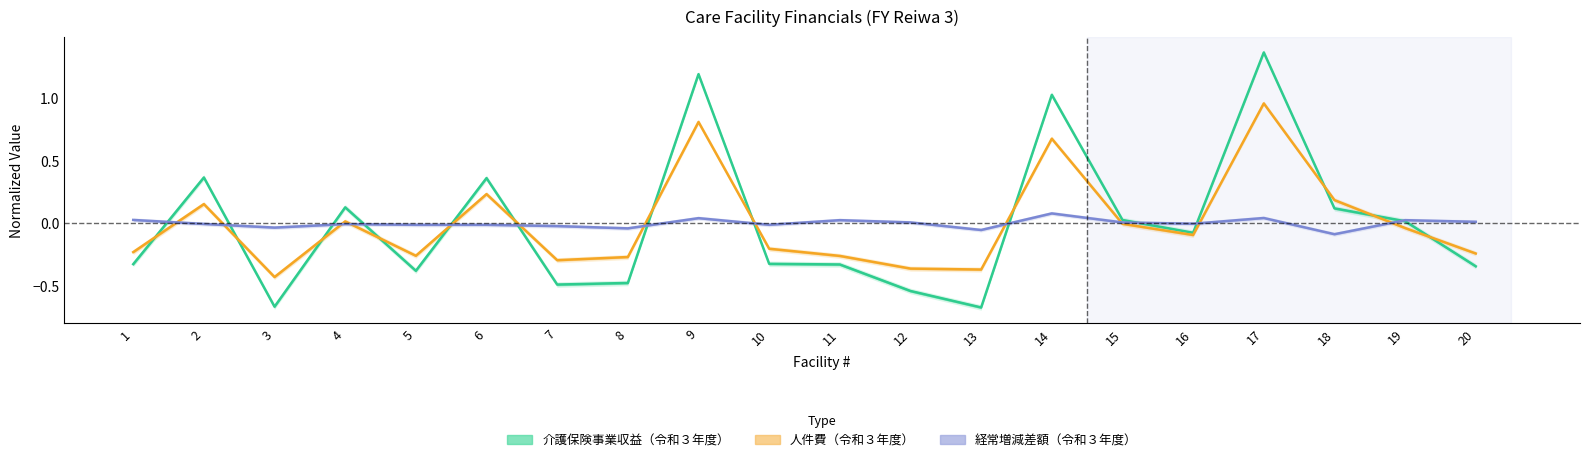

How many interior local valleys does the 人件費（令和３年度） series have?

5